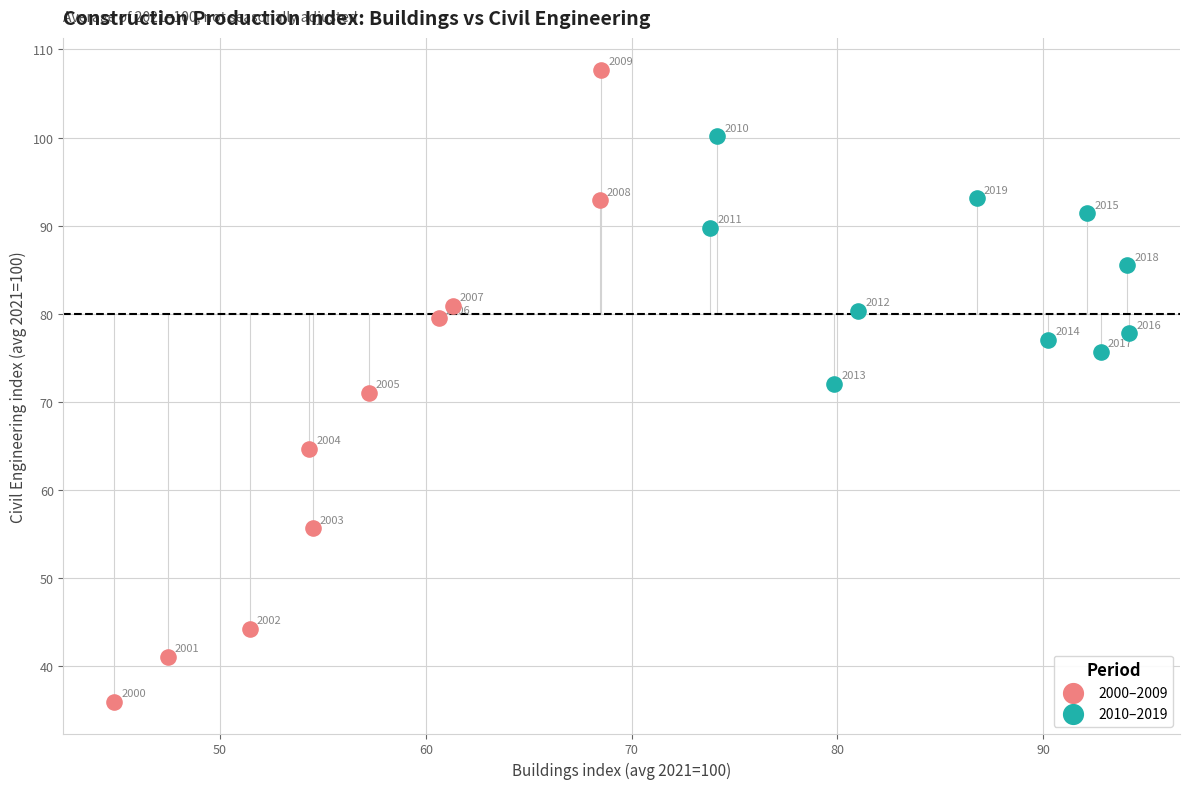

Which series reaches the maximum Y coordinate?

2000–2009